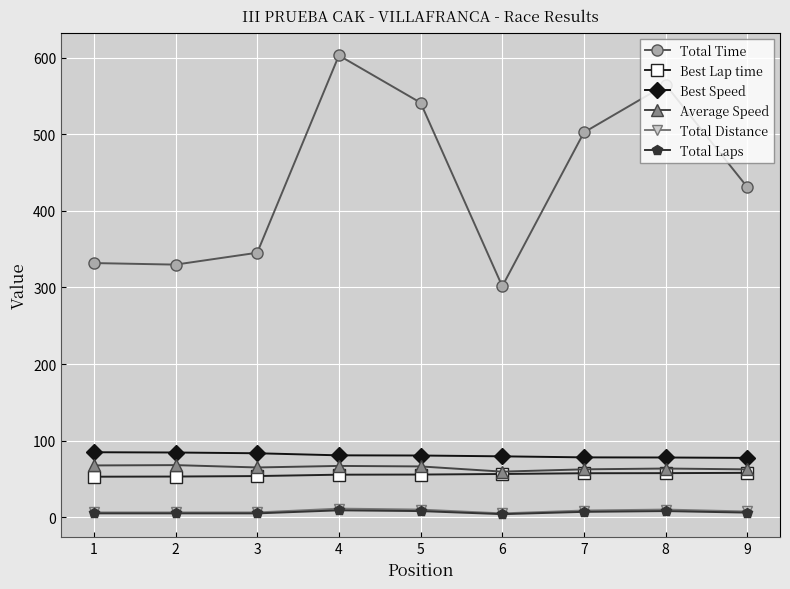

True or false: Total Time has more than 1 points higher than both neighbors.

True